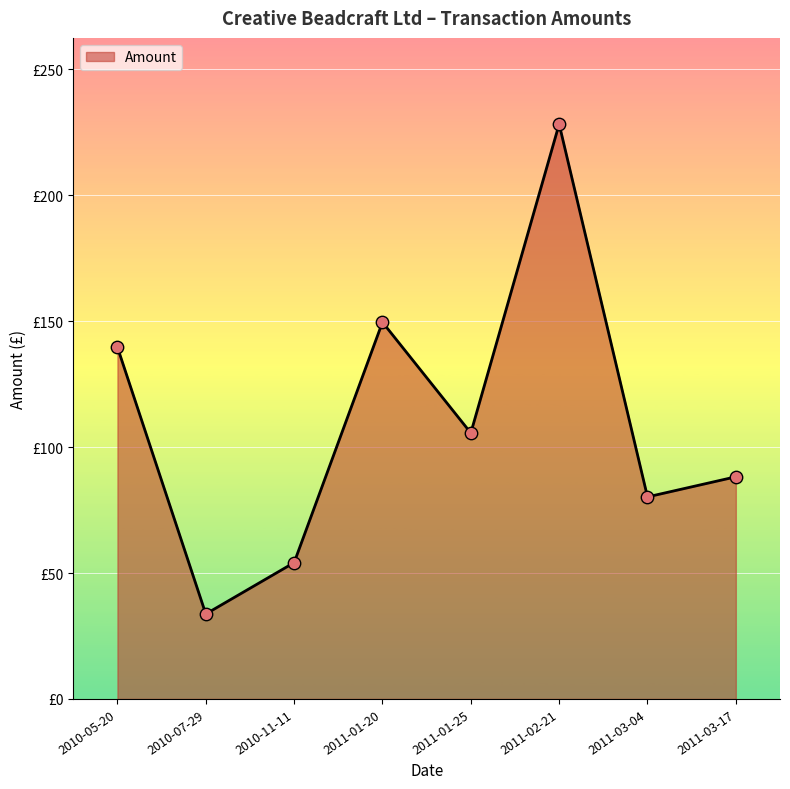

Is this an area chart (filled region under the line)?

Yes